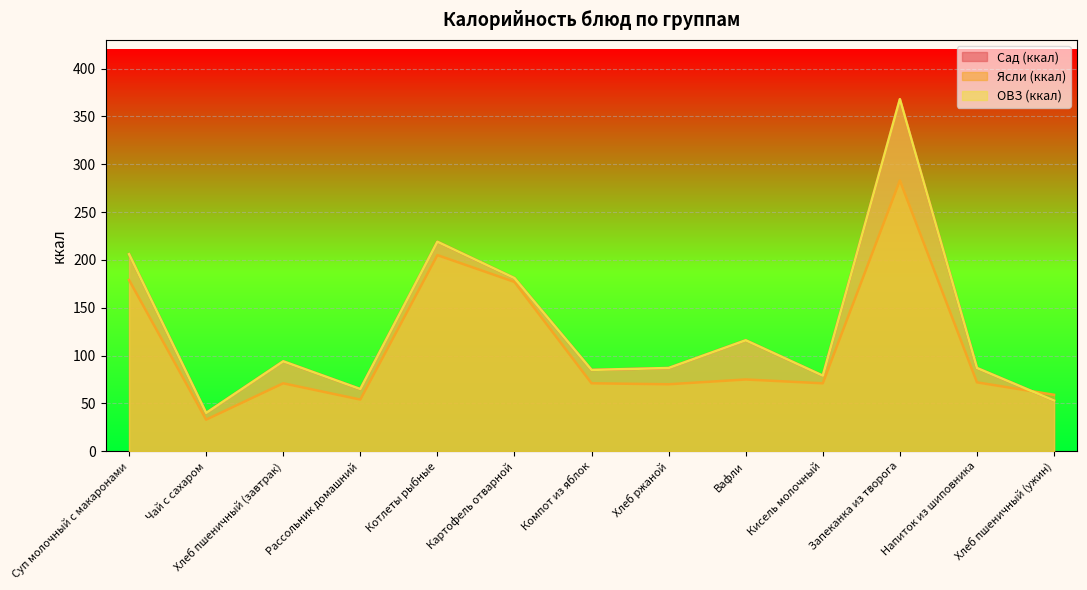

How many lines are shown in the chart?

3